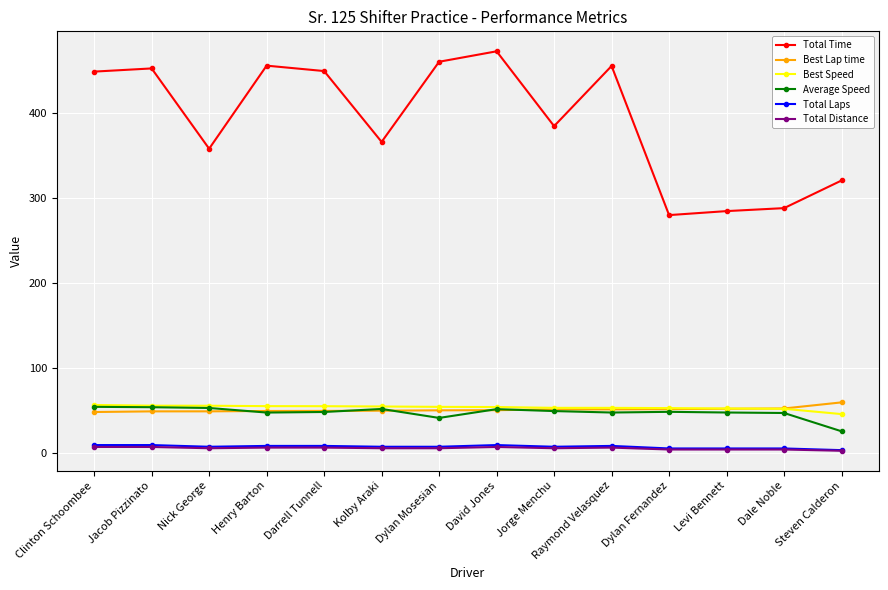

True or false: Average Speed and Total Time cross at least once.

False